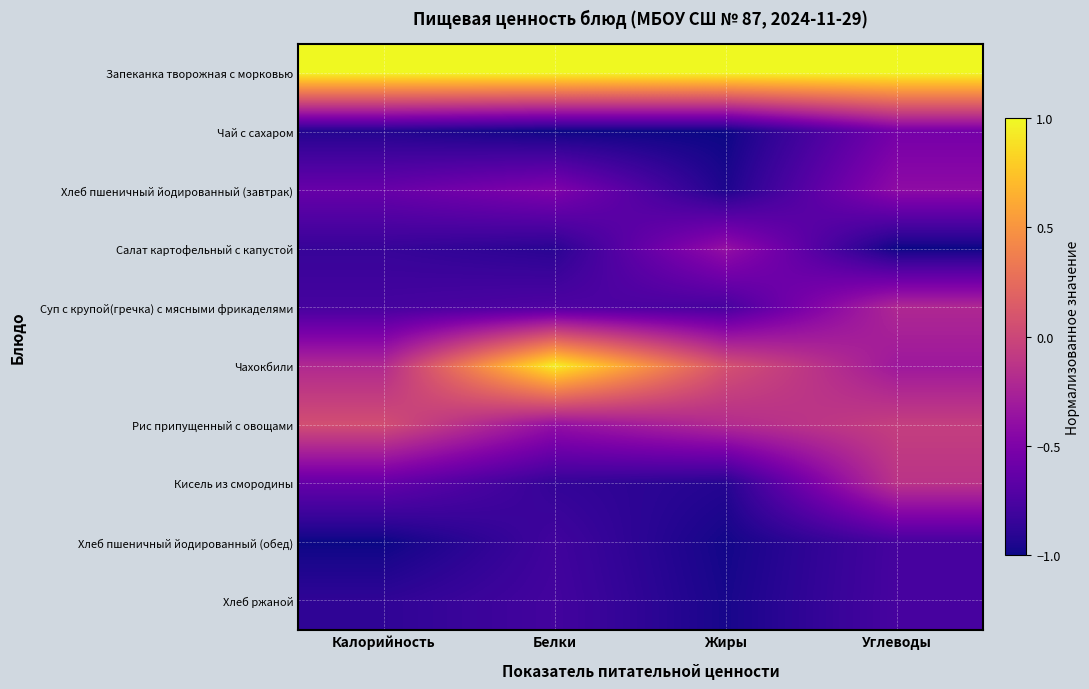

What is the total value across all series at Жиры?

-5.1